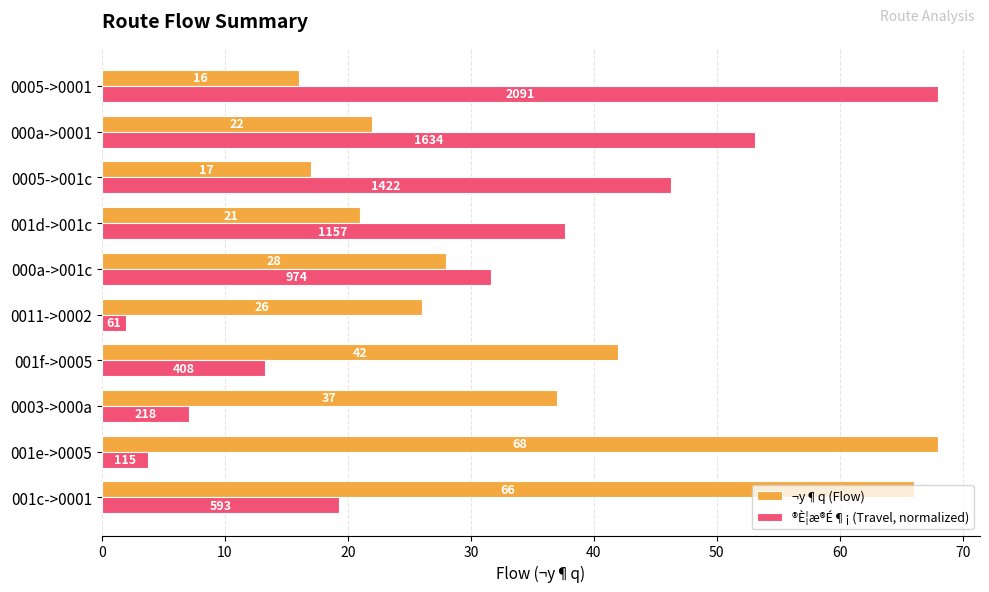

What is the difference between the second highest and minimum values in the ¬y¶q (Flow) series?

50.0